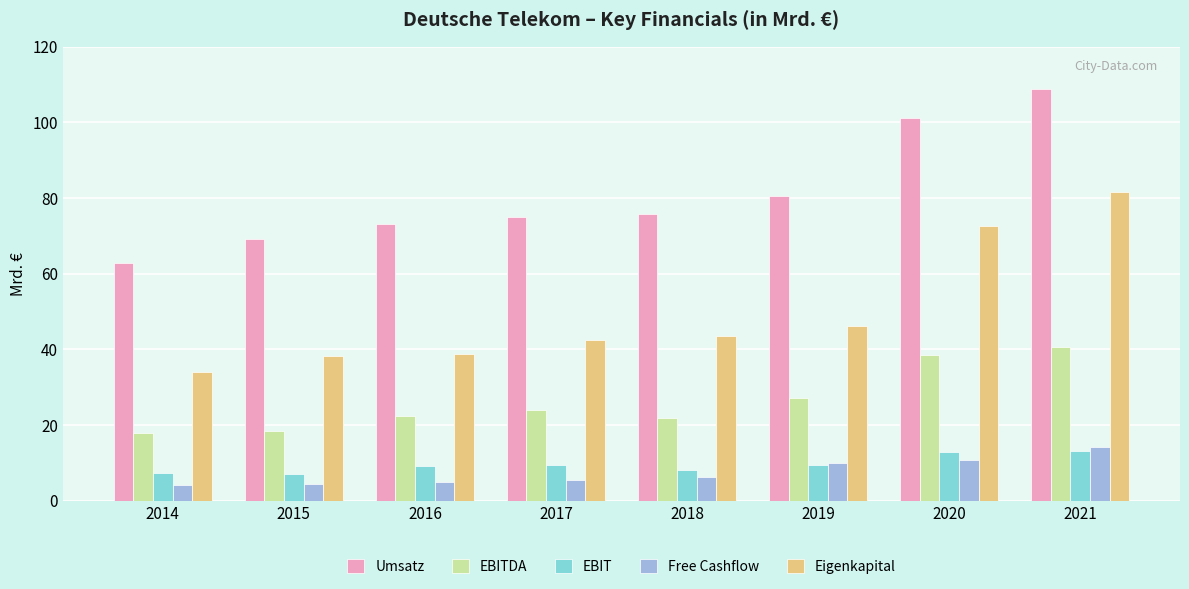

The value of EBITDA at 2015 is 18.4. True or false?

True